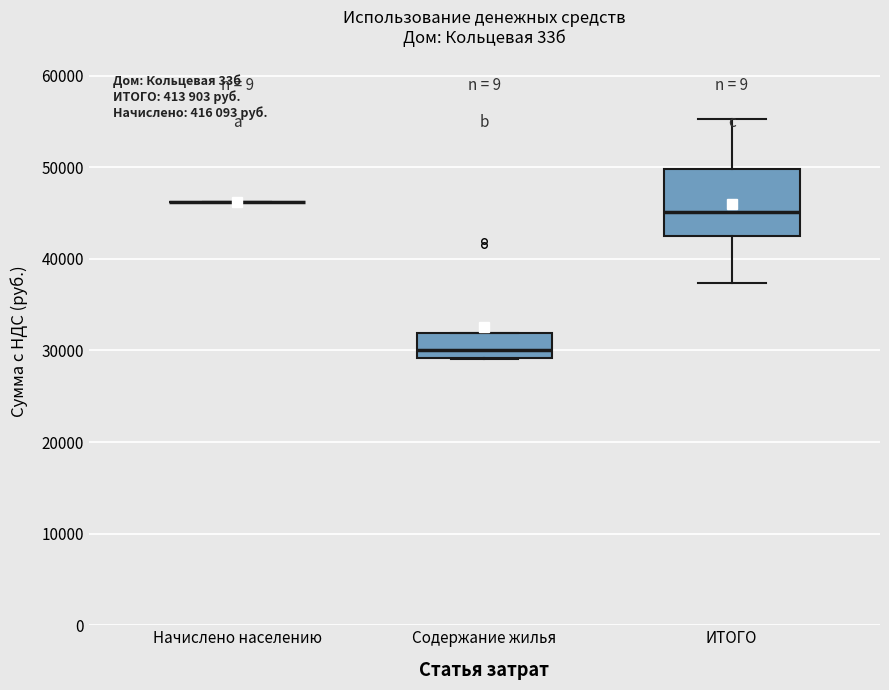

Which box is the tallest, from its lower edge to its upper edge?

ИТОГО